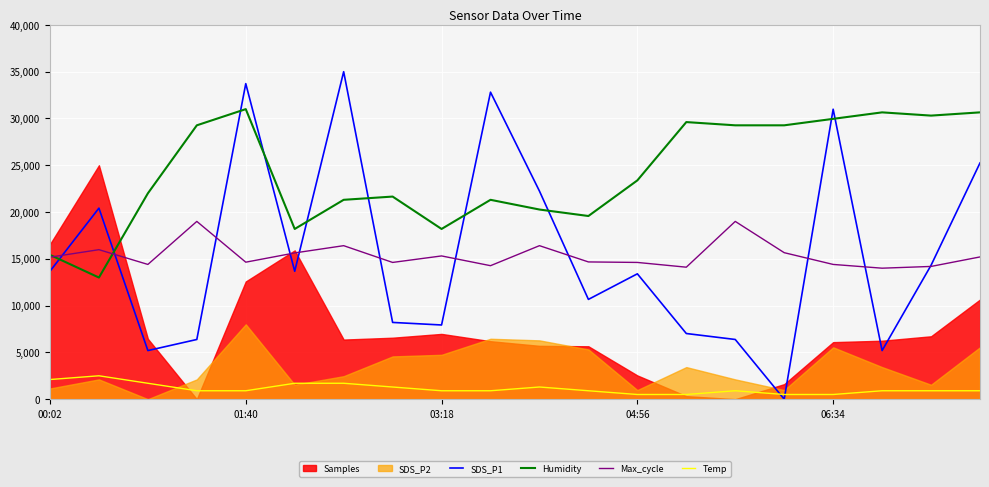

Which category has the lowest value in the SDS_P1 series?

15